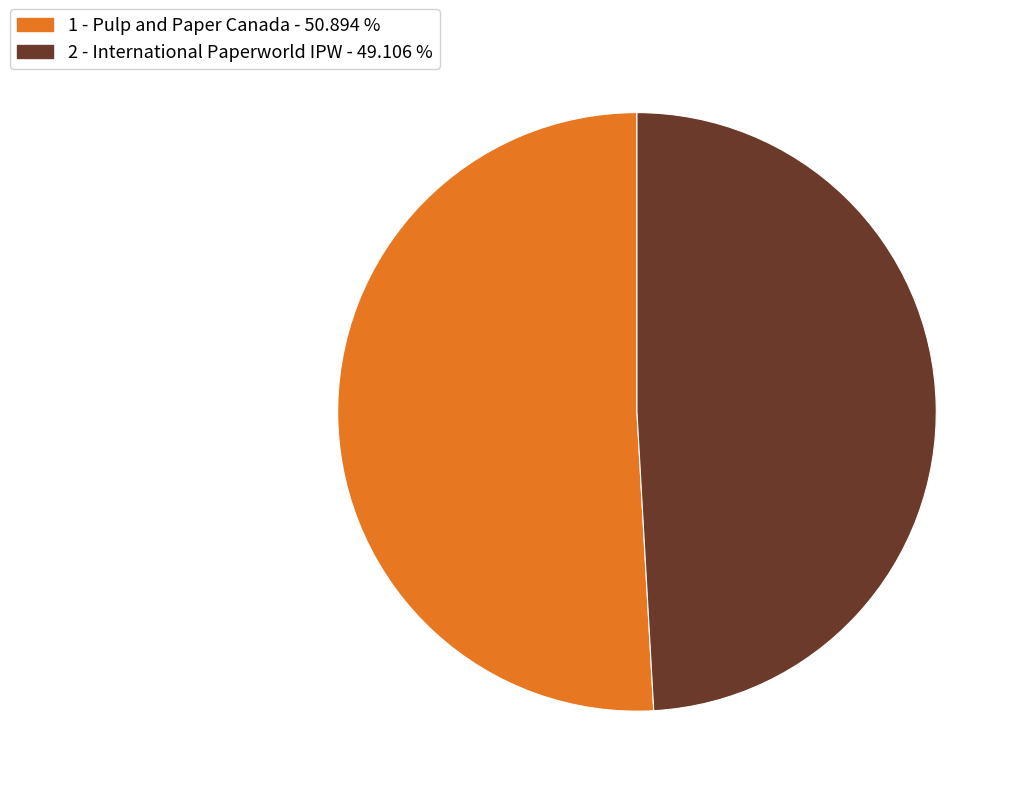

How many segments does this pie chart have?

2